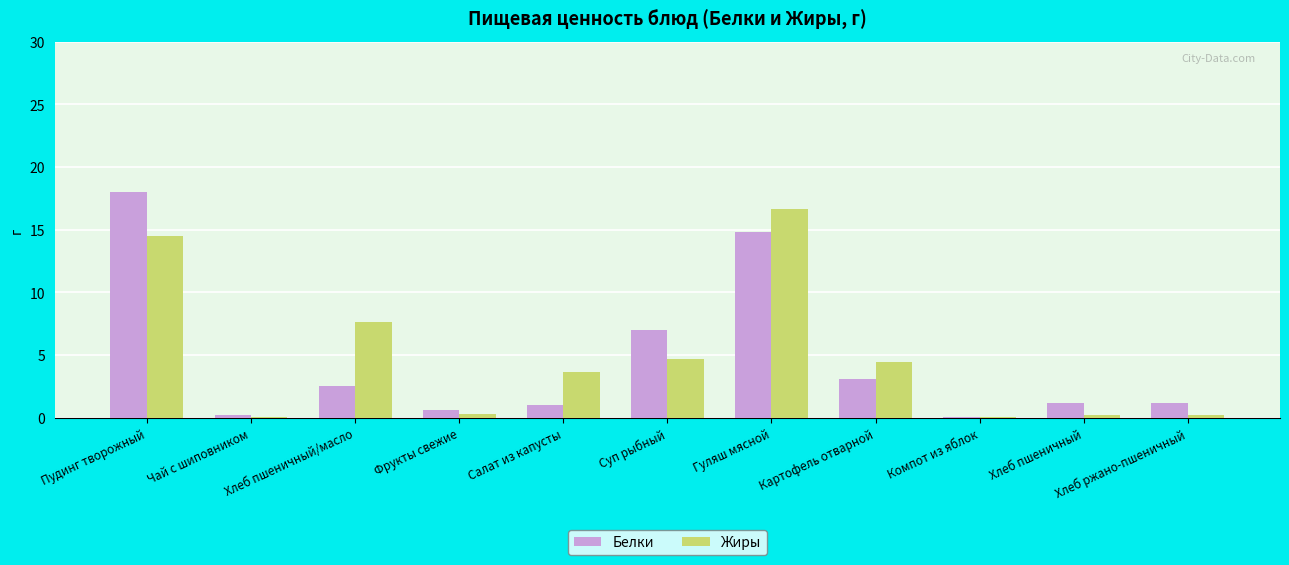

At which category does the chart reach its peak across all series?

Пудинг творожный